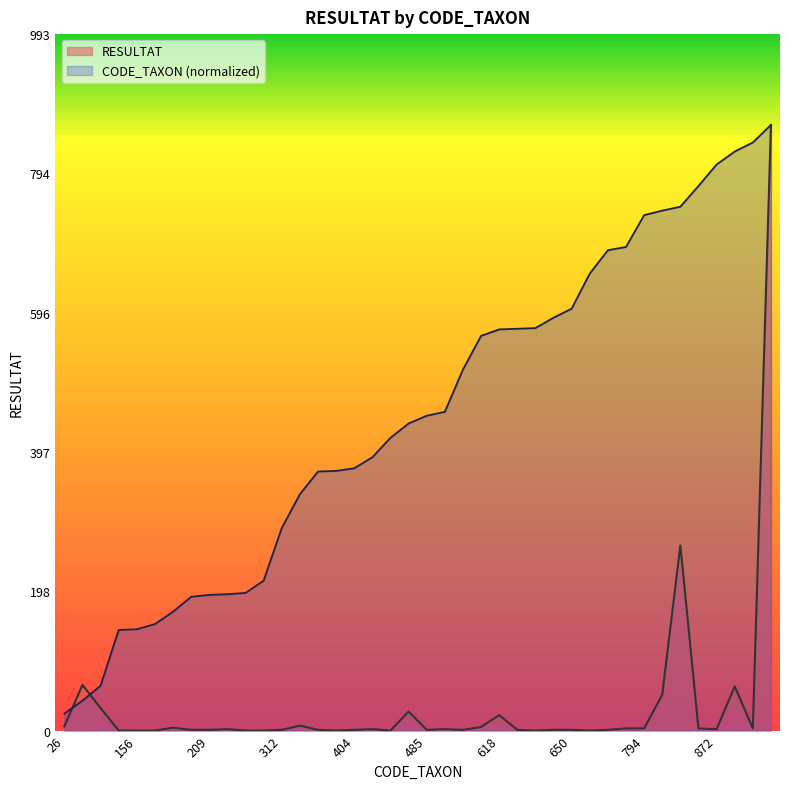

What is the sum of all CODE_TAXON values?

17971.8